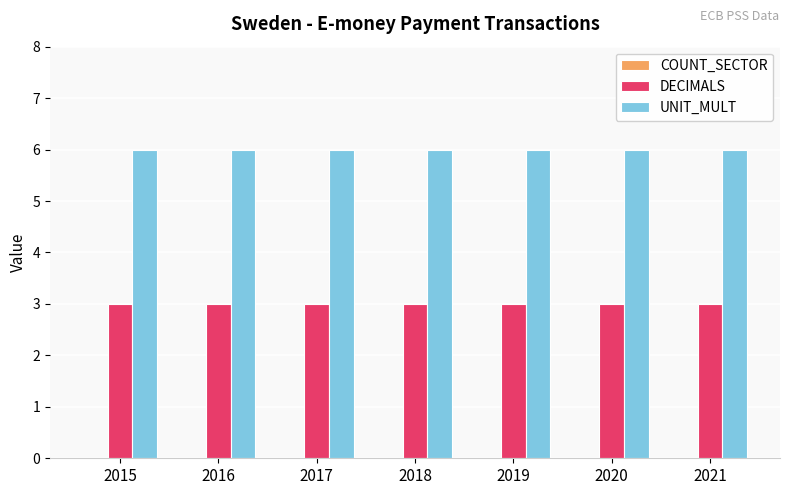

What is the sum of all DECIMALS values?

21